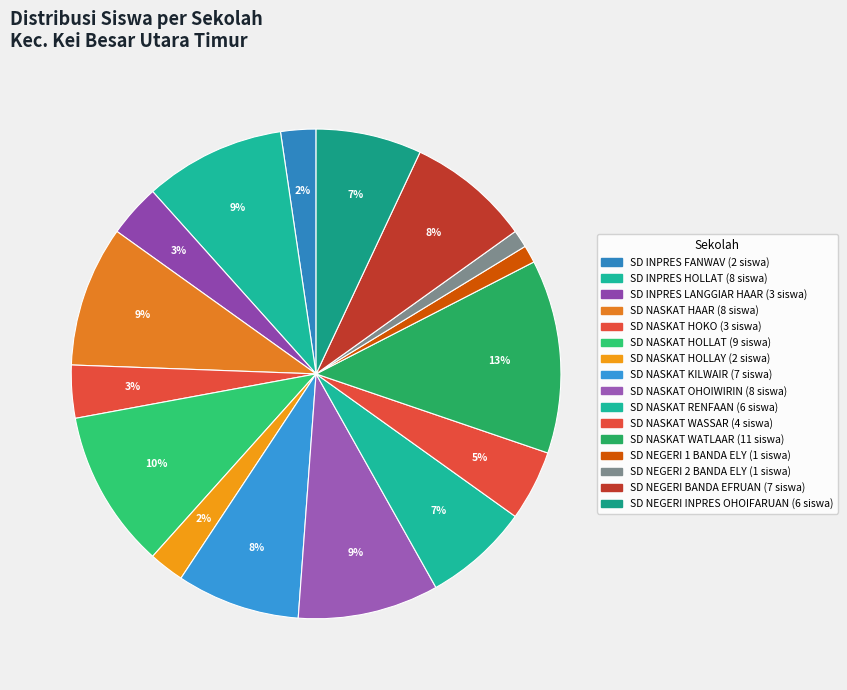

How many slices are in this pie chart?

16